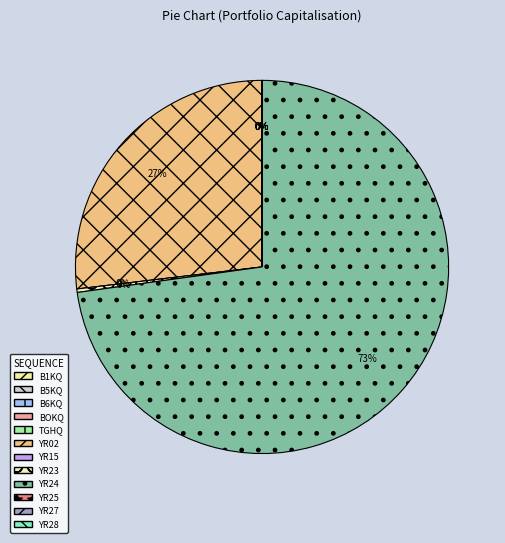

Is the sum of YR02 and YR28 greater than half?

No